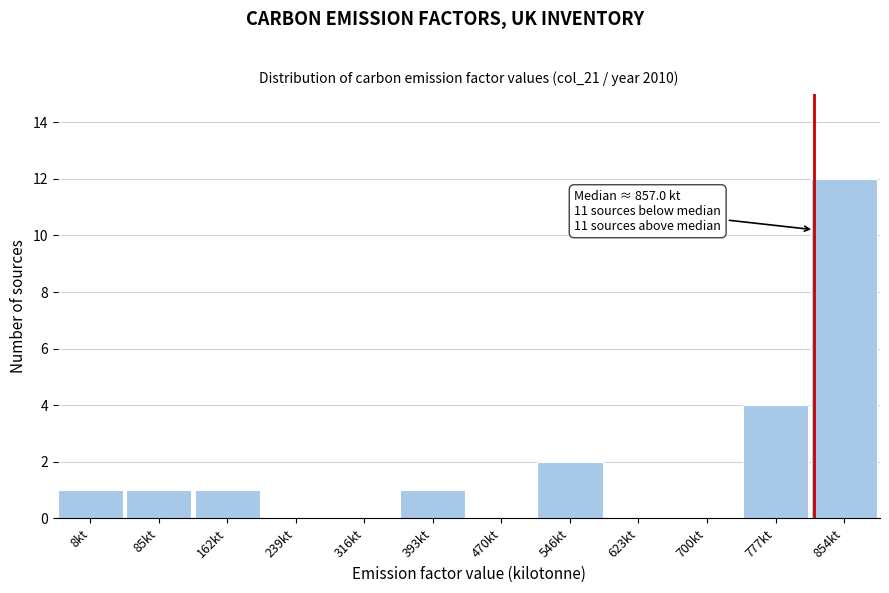

Reading left to right, transcribe all the data shown in this chart.

8kt=1	85kt=1	162kt=1	239kt=0	316kt=0	393kt=1	470kt=0	546kt=2	623kt=0	700kt=0	777kt=4	854kt=12